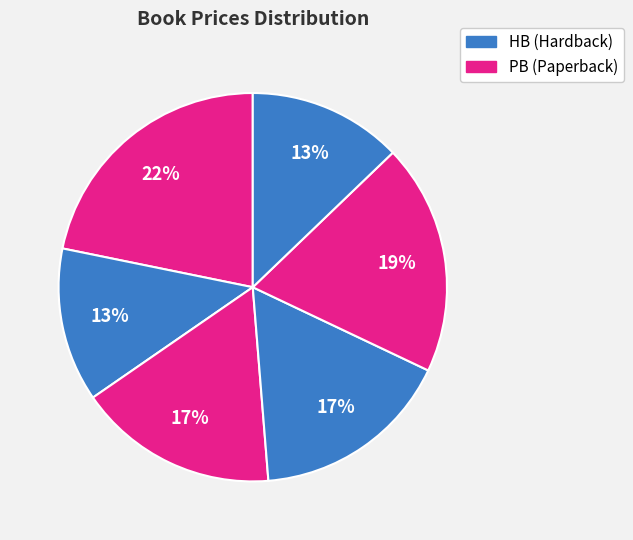

Count the number of slices in the pie.

6